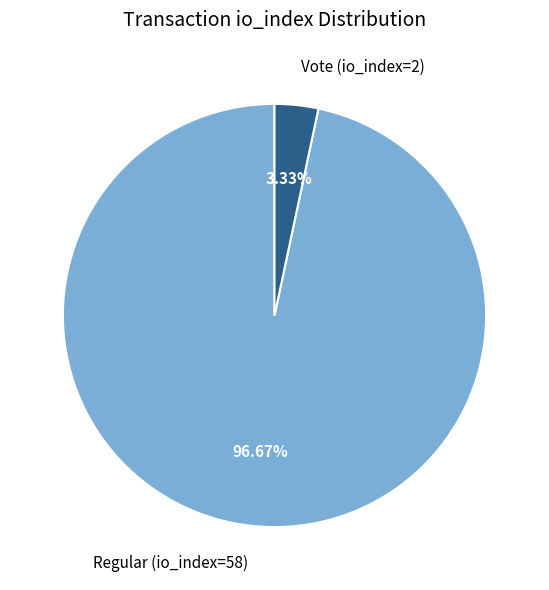

Which slice is the largest?

Regular (io_index=58)